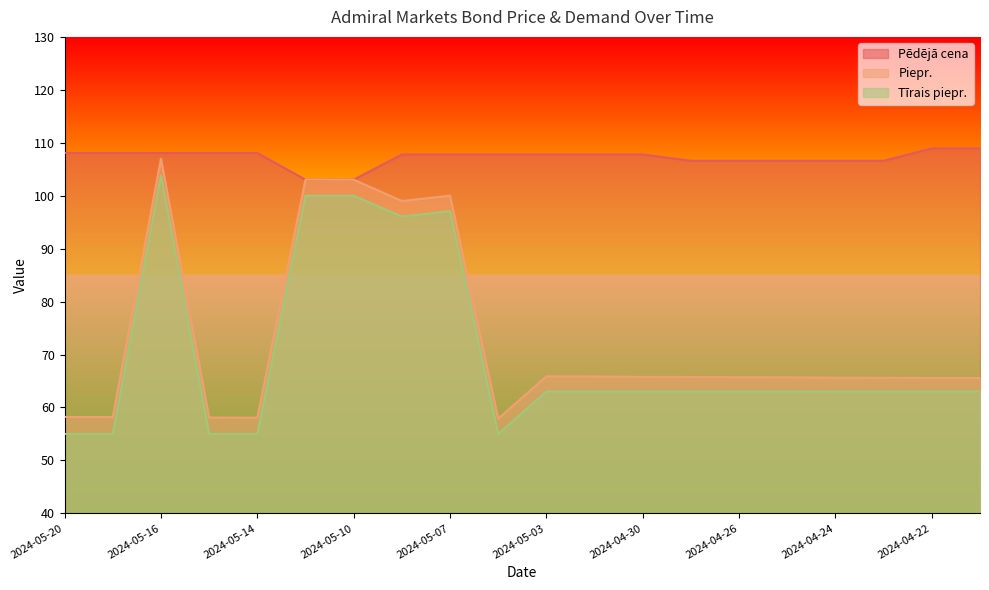

What is the difference between the Pēdējā cena values at 2024-05-17 and 2024-05-08?

0.3